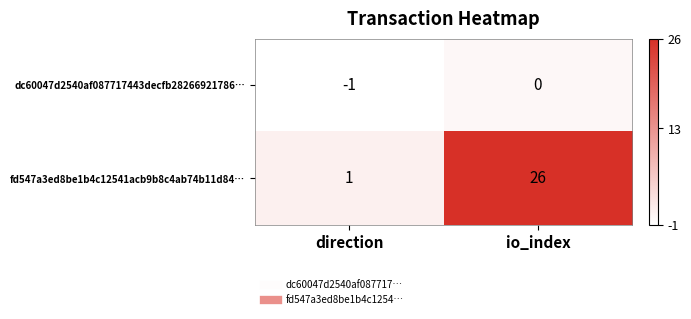

True or false: dc60047d2540af087717443decfb28266921786… has a value of 0 at io_index.

True